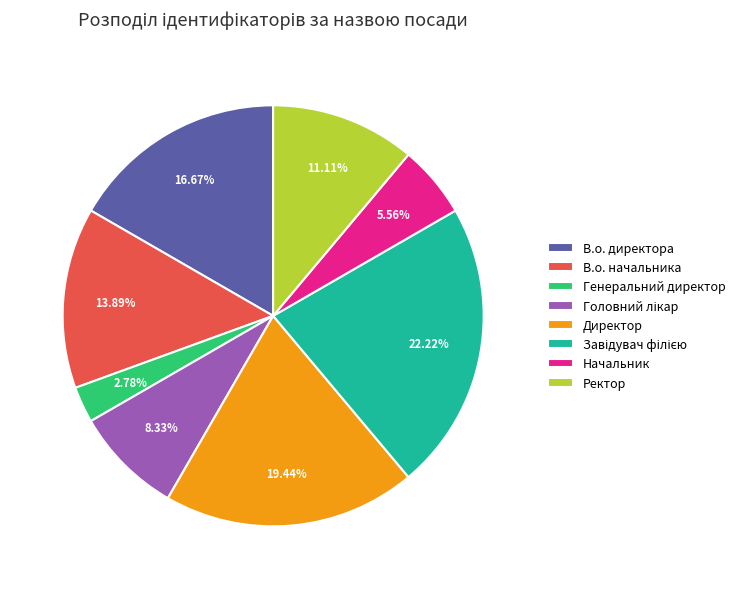

To the nearest percent, what is the difference between the largest and smallest slice percentages?

19%